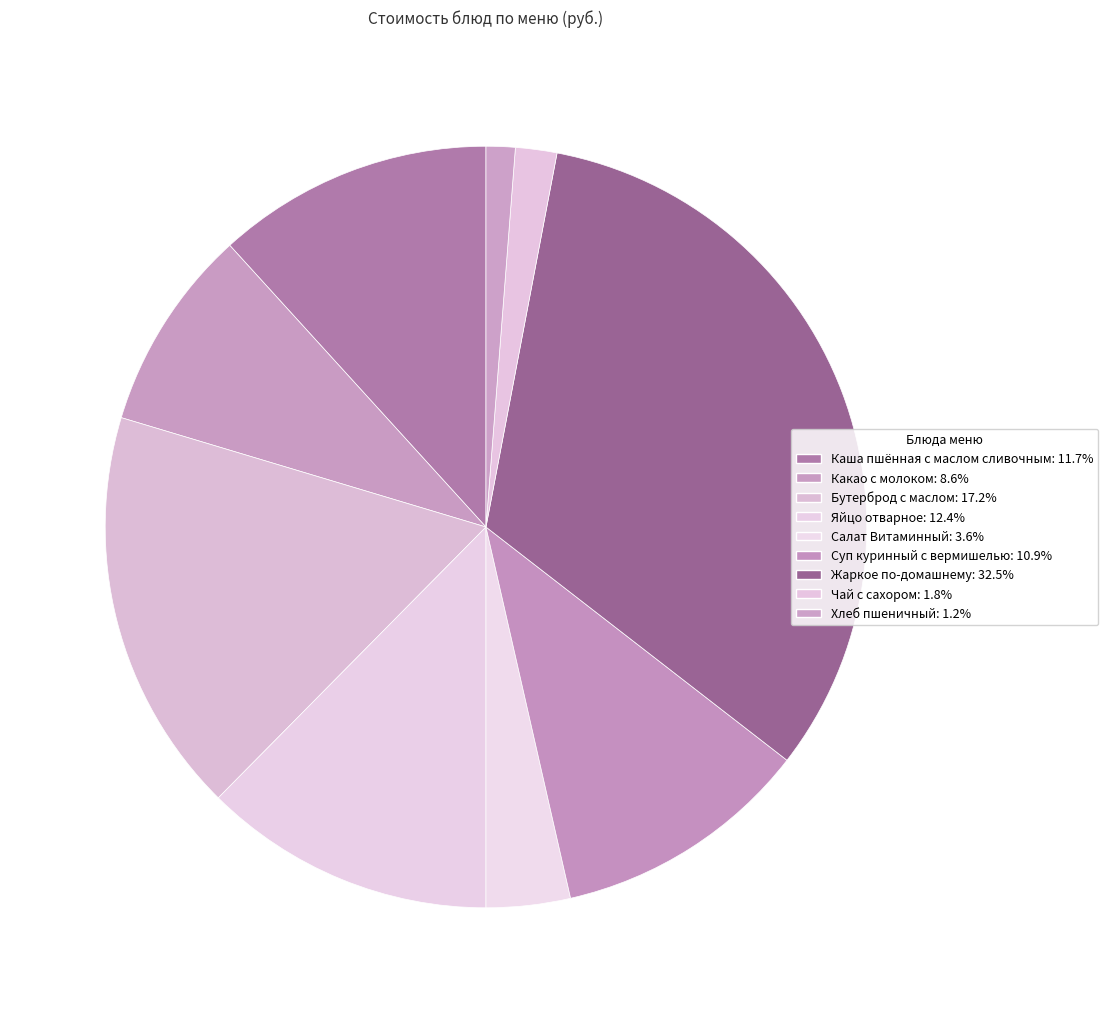

Is it true that Каша пшённая с маслом сливочным is 12% of the pie?

True